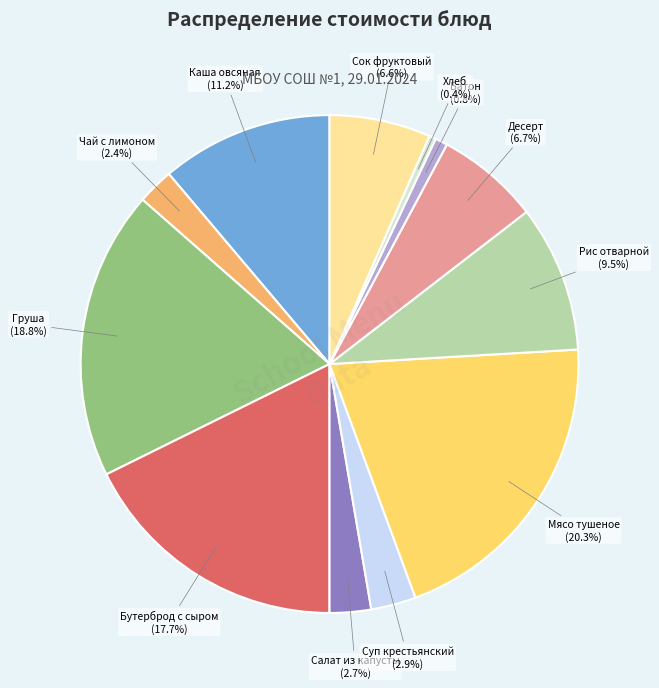

Which category has the biggest portion of the pie?

Мясо тушеное